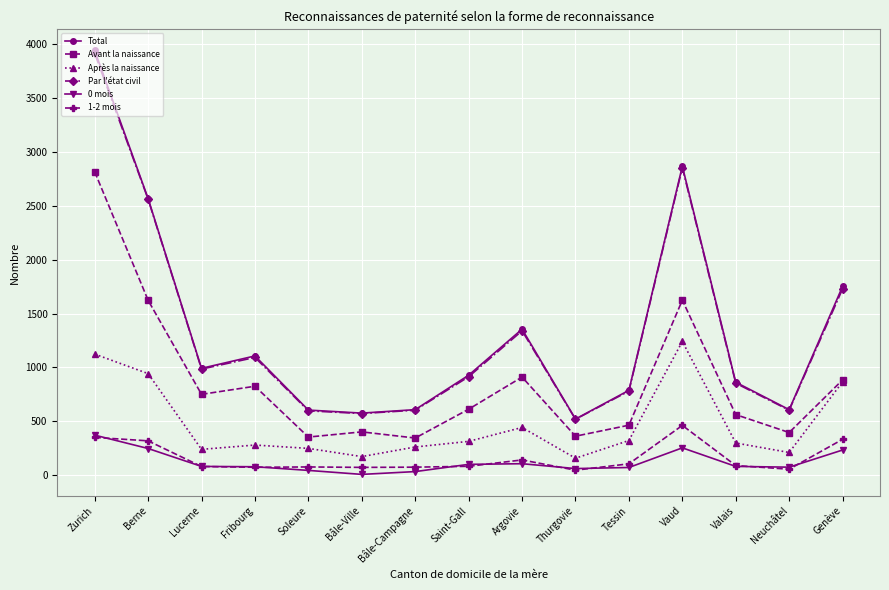

True or false: 1-2 mois and Total cross at least once.

False